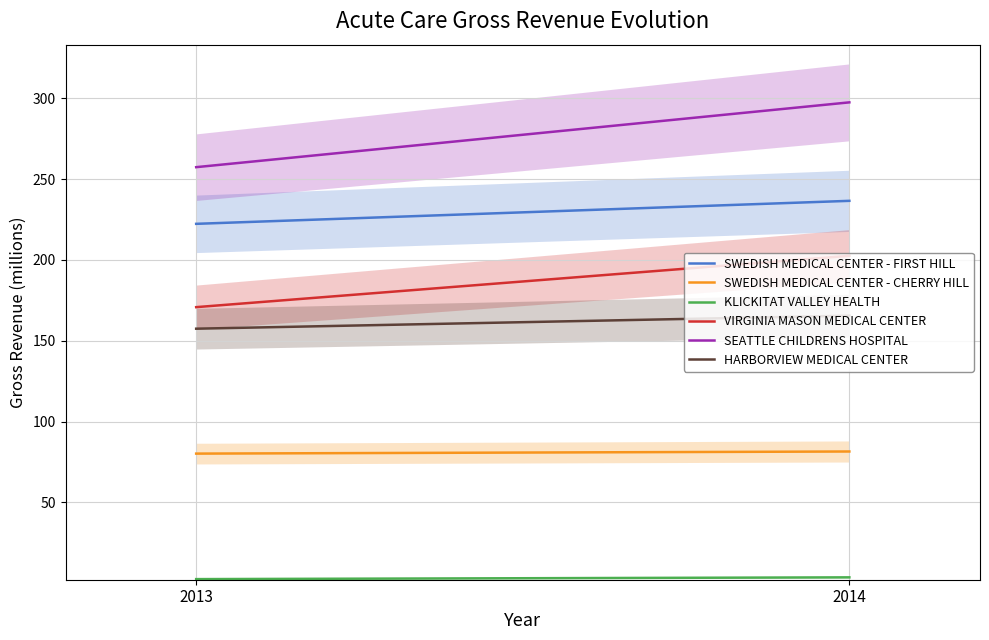

What is the difference between the highest and lowest values at 2014?

293.9